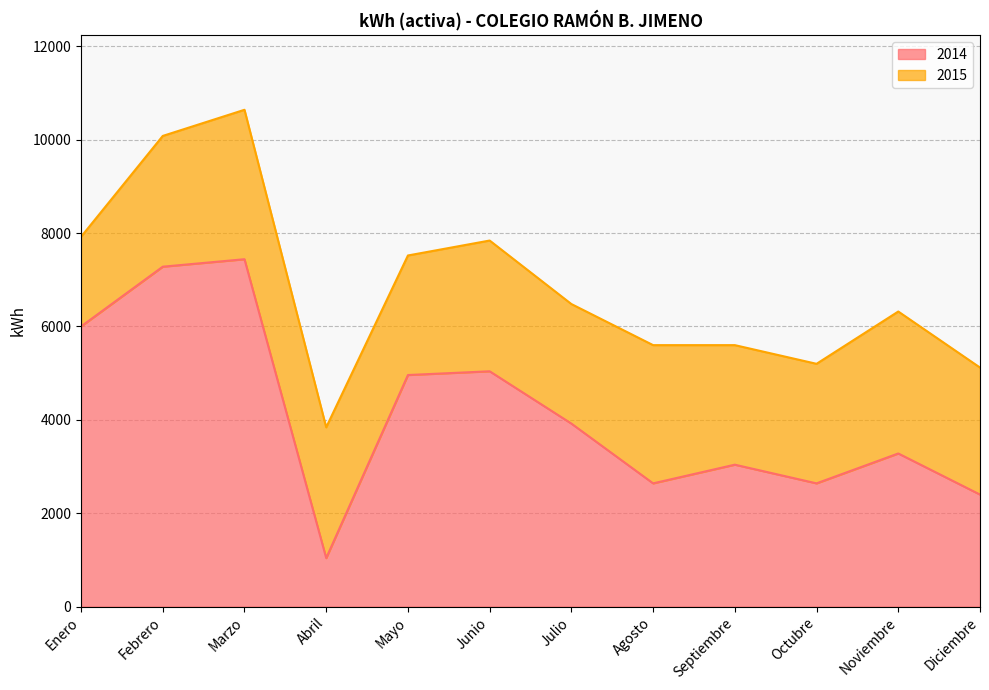

What is the difference between the maximum and minimum values?

6400